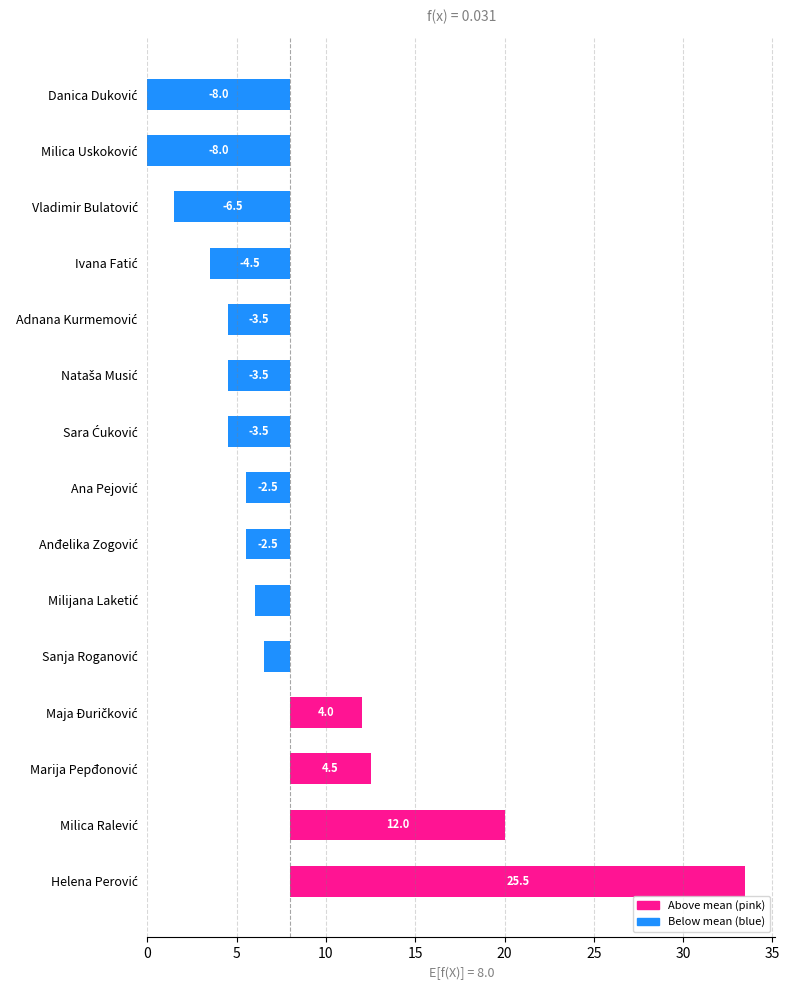

Does the chart contain any negative values?

Yes